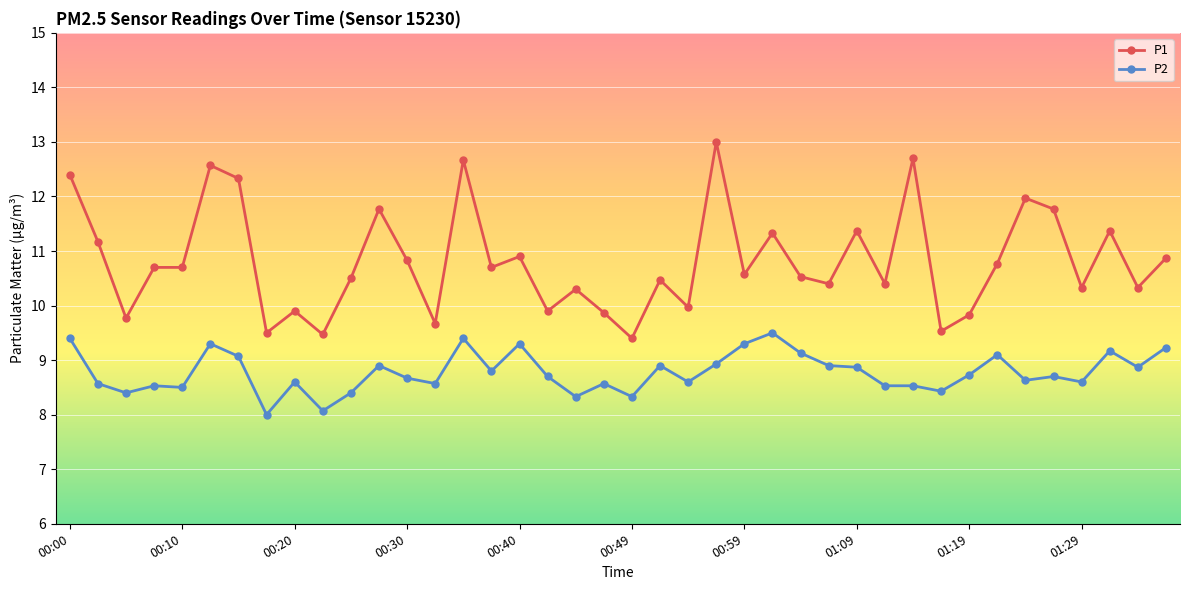

True or false: P2 and P1 cross at least once.

False